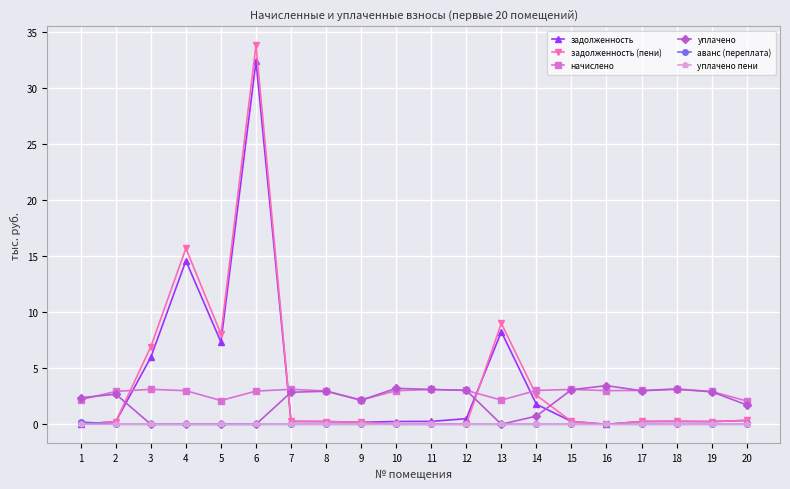

Is it true that уплачено equals 4.5 at 10?

False